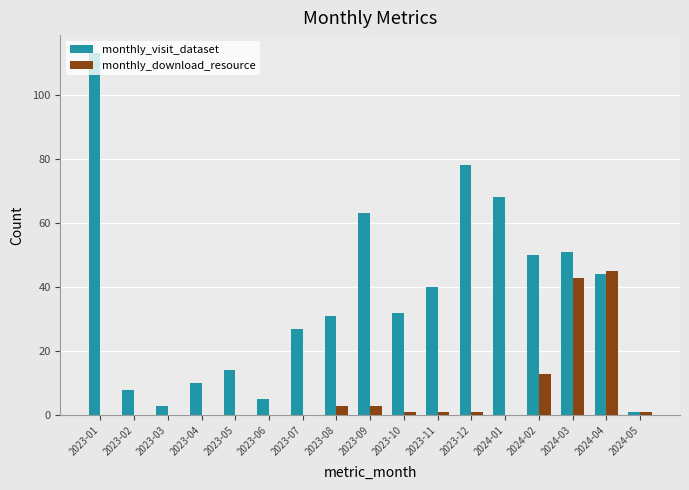

What value does the monthly_visit_dataset series have at 2023-05?

14